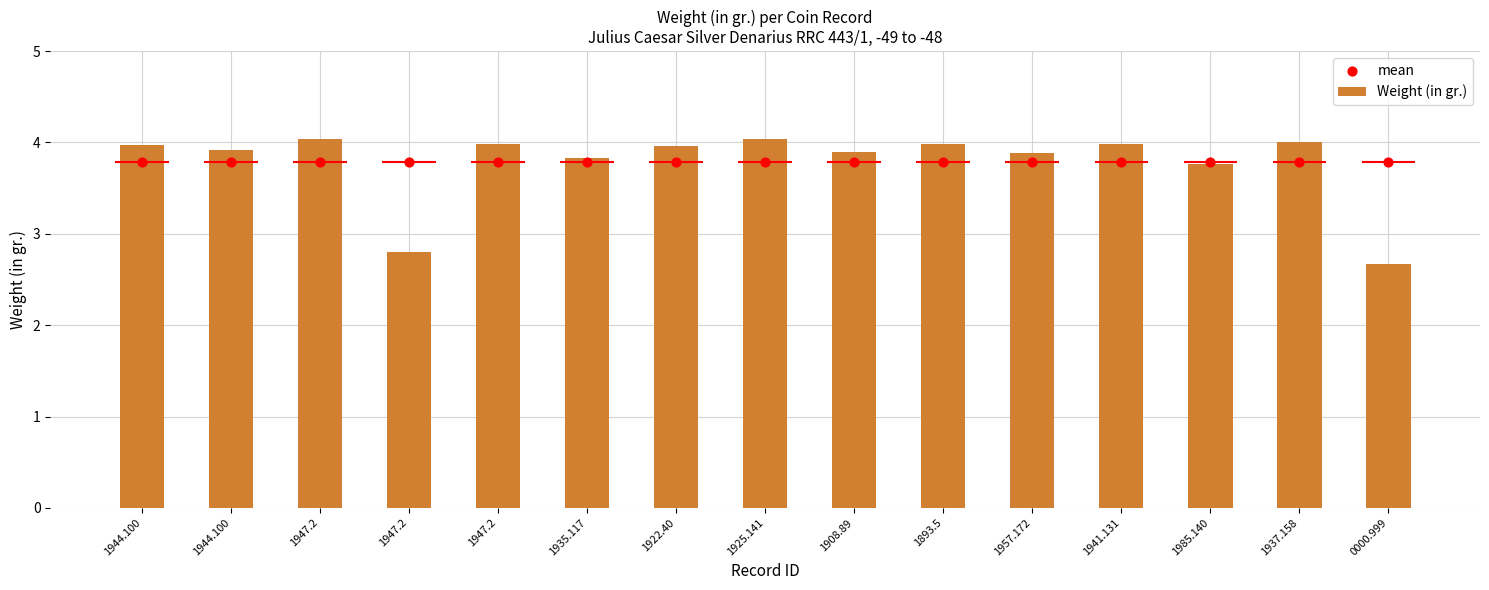

What is the total value across all series at 0000.999?

6.5